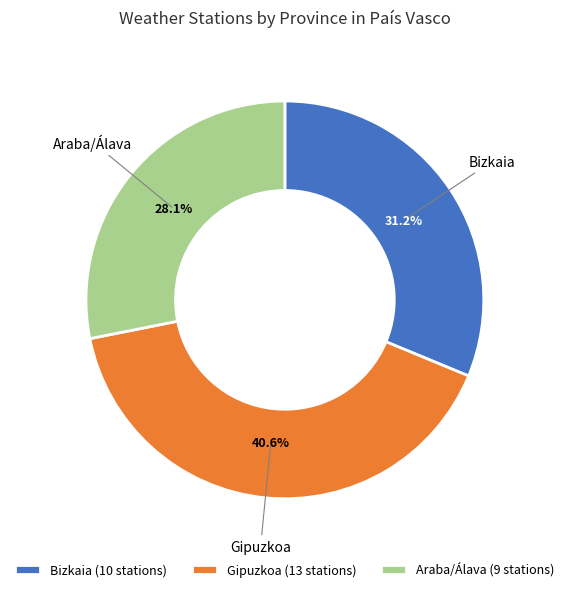

Is there a majority slice in this chart?

No